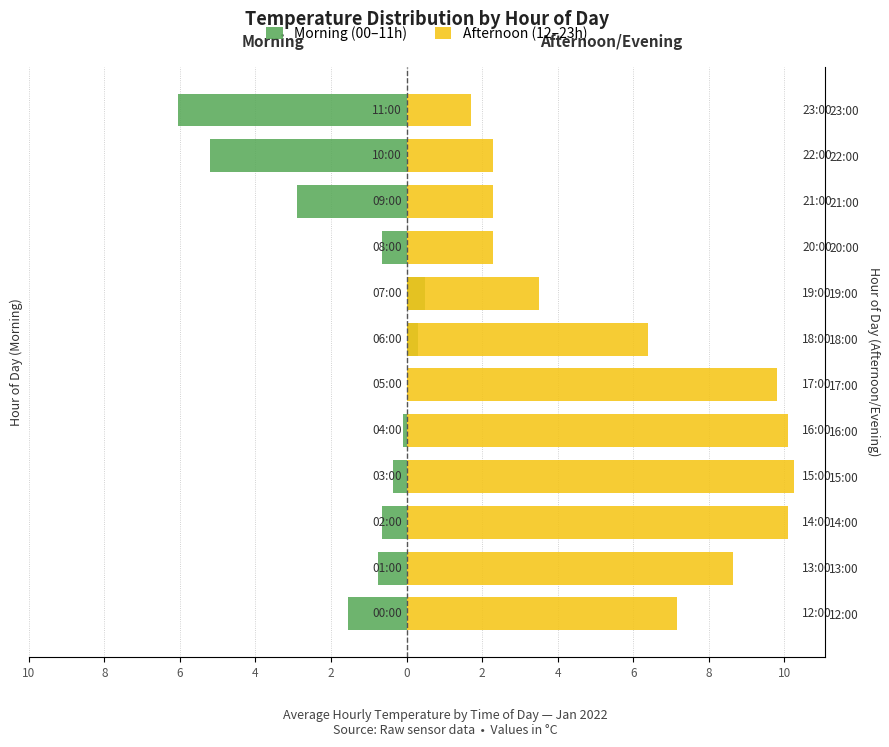

How many data points in Morning (00–11h) are above 0?

2